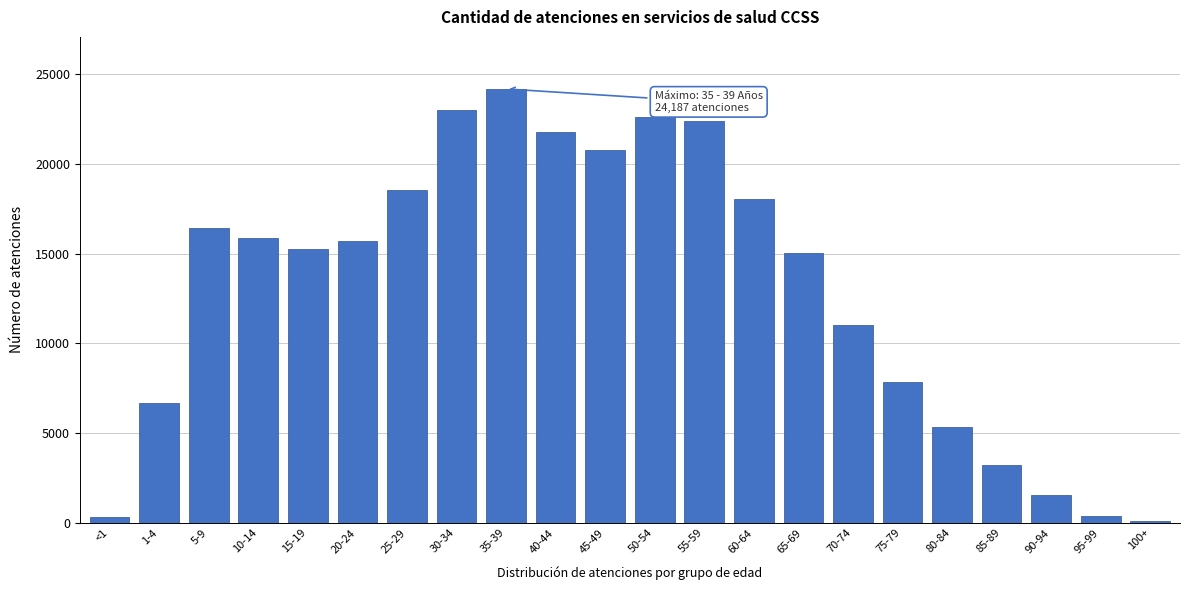

What is the sum of all values?

286043